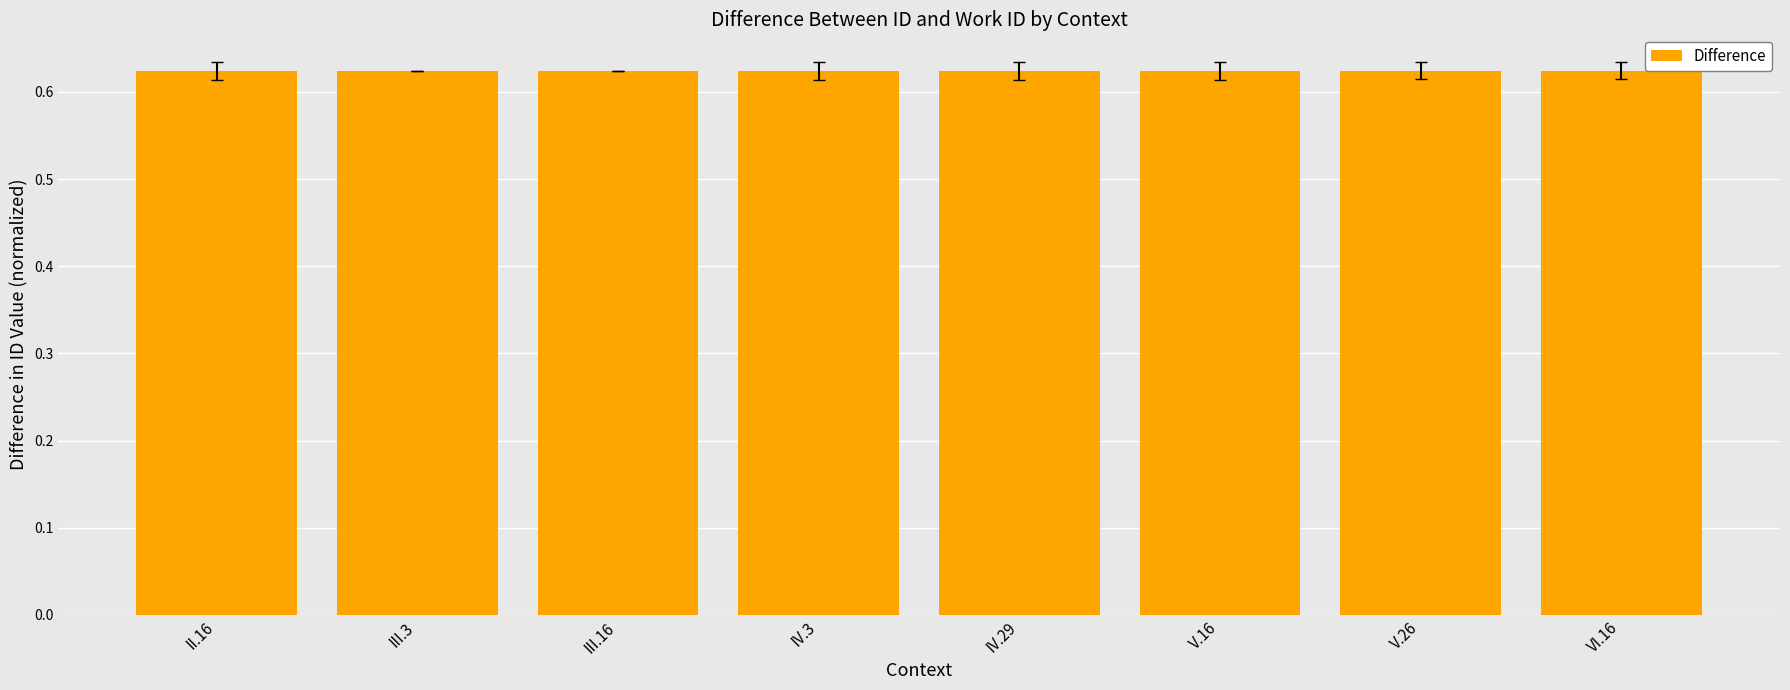

The chart shows a value of 0.1 at III.16. True or false?

False